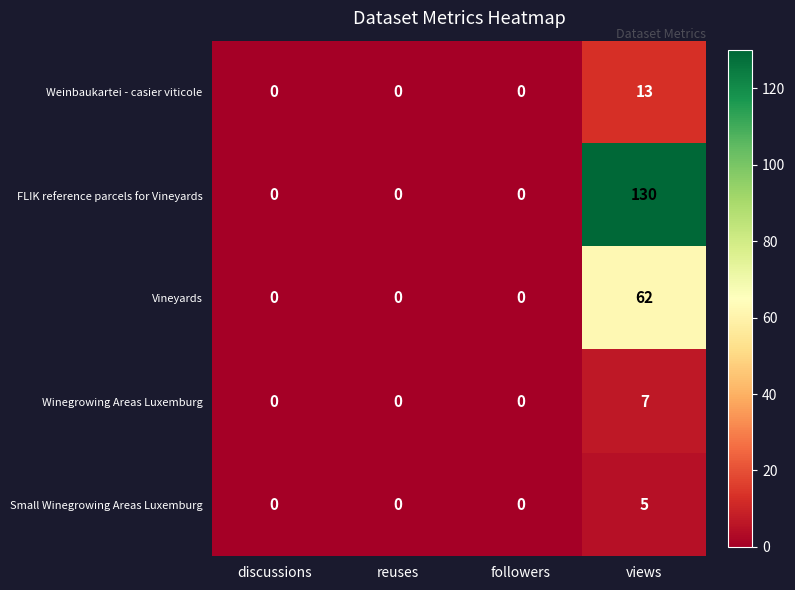

What value does the Small Winegrowing Areas Luxemburg series have at views?

5